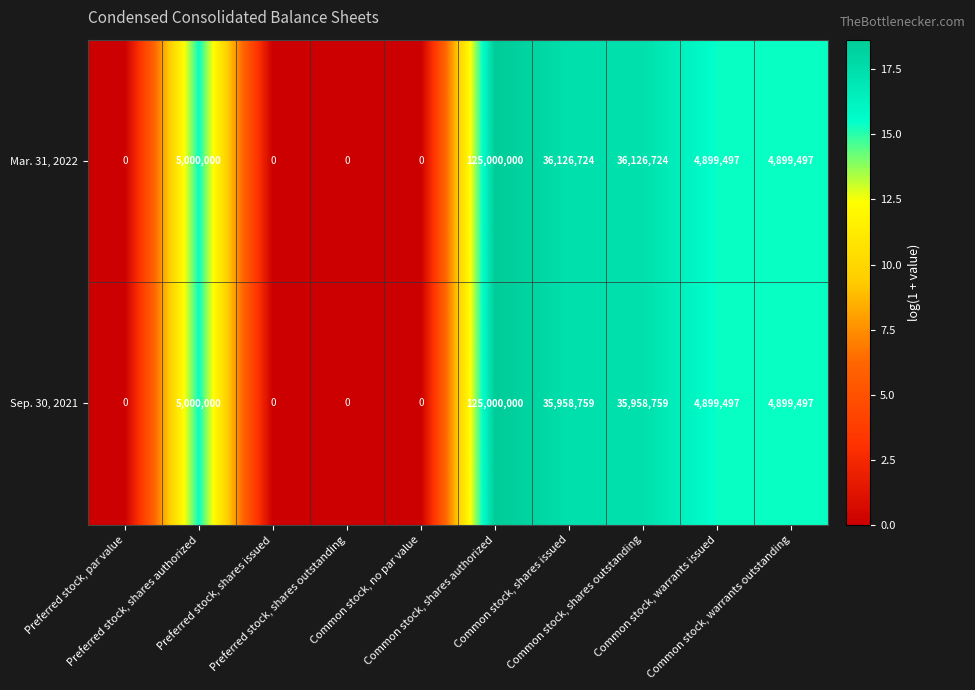

How many series are shown in this chart?

2